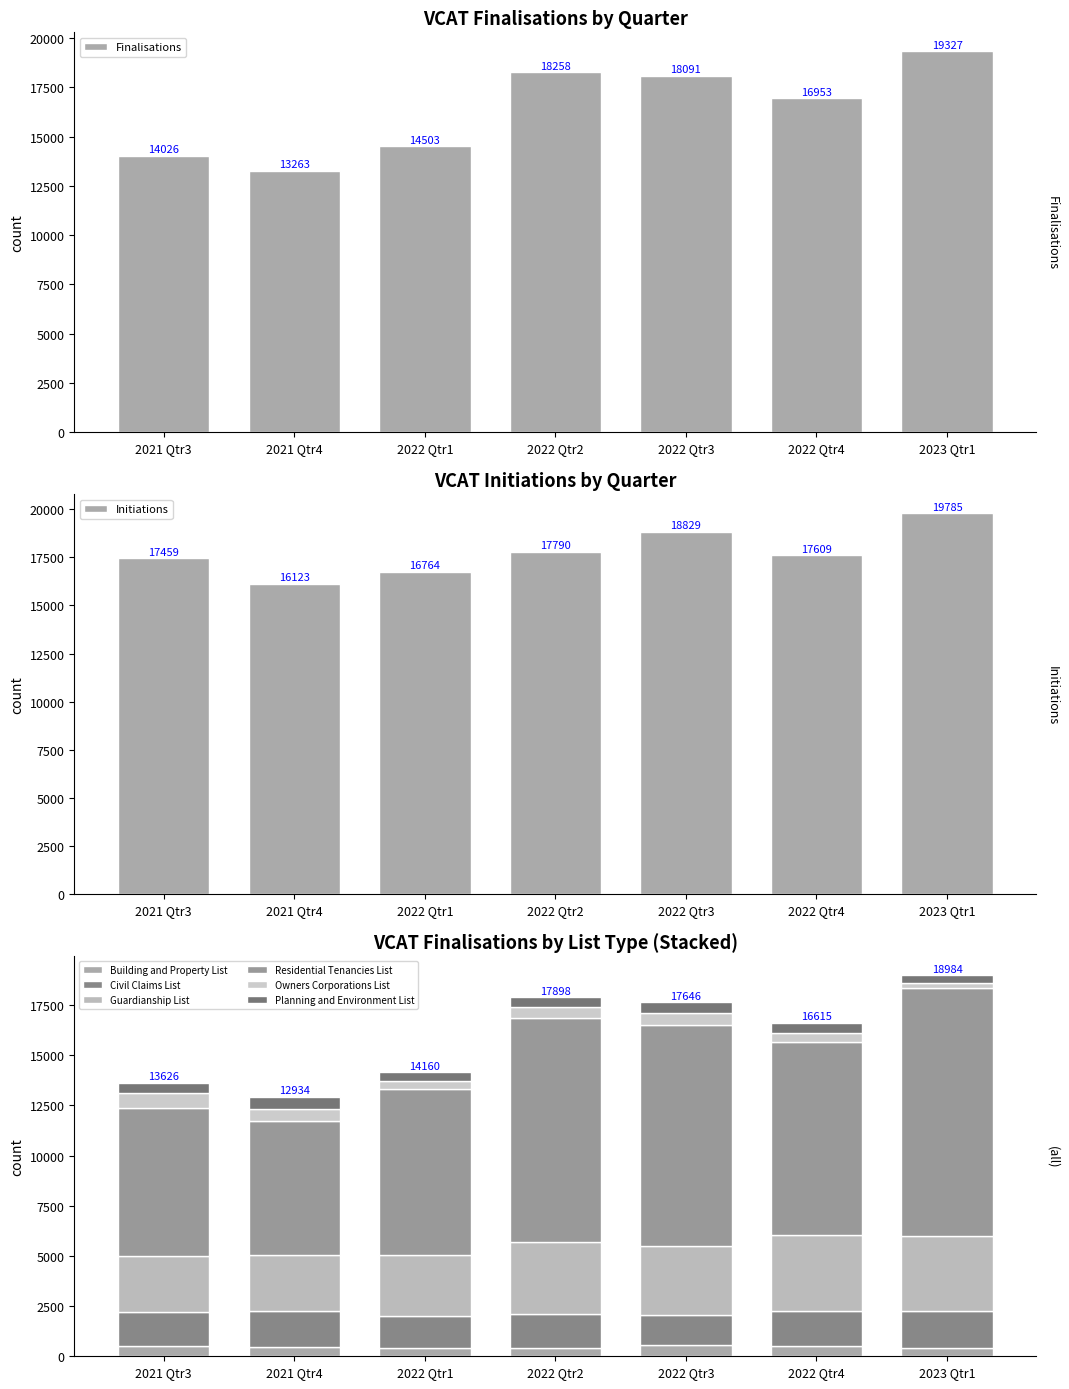

Is it true that Initiations equals 31821 at 2022 Qtr3?

False